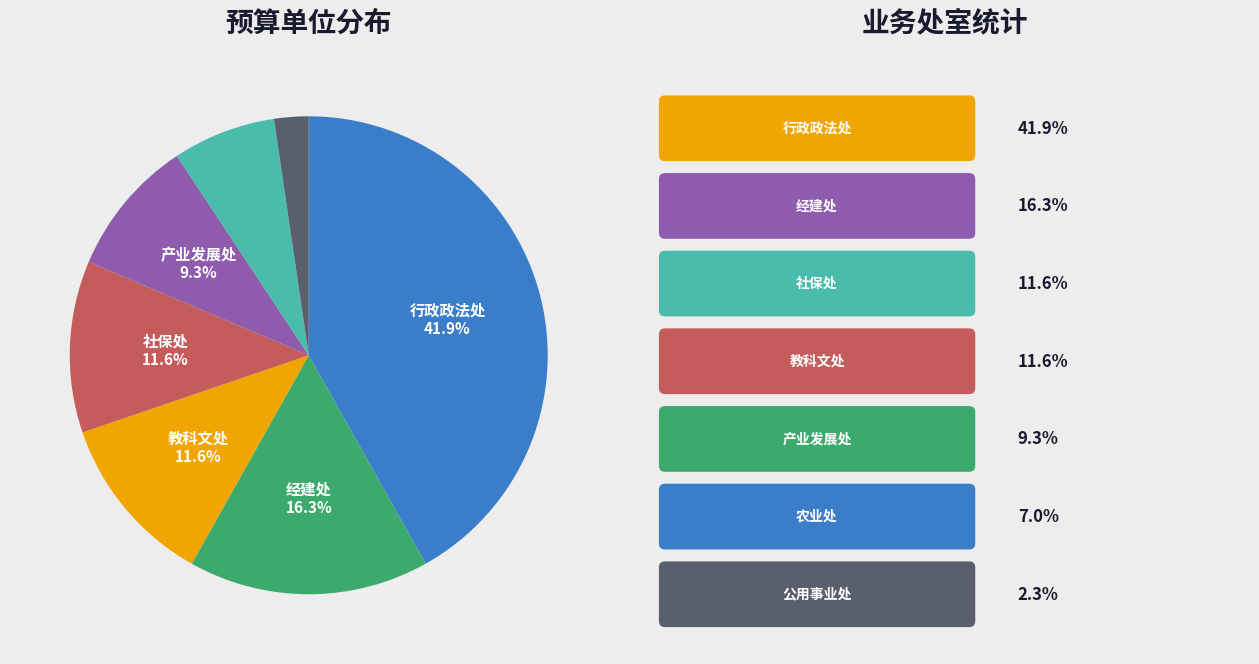

Is there any slice that represents more than half of the pie?

No